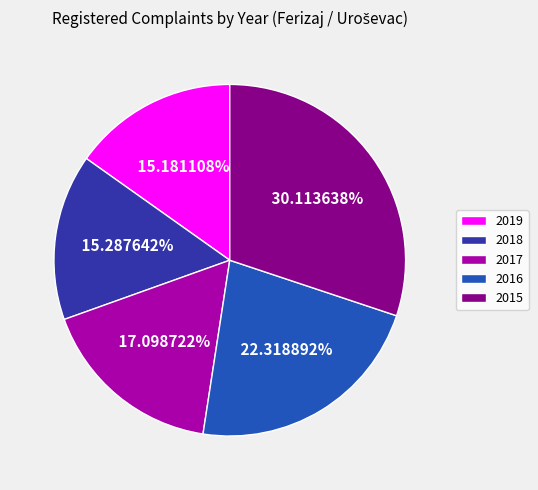

To the nearest percent, what percentage of the pie is 2019?

15%